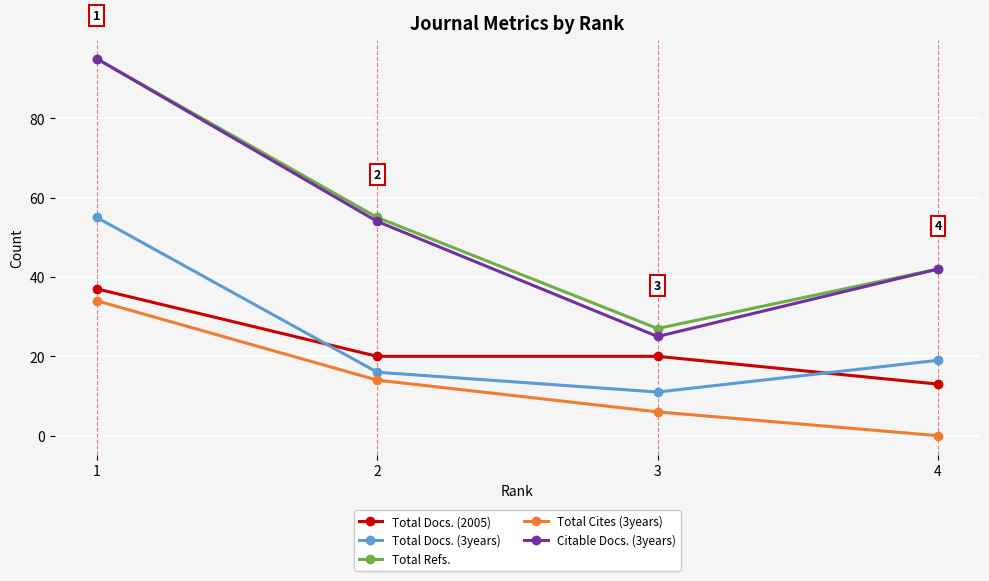

Which label corresponds to the largest value in the chart?

1